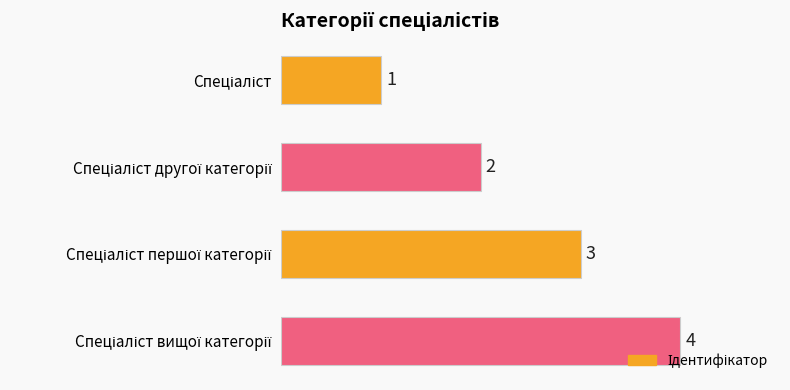

What is the smallest value displayed?

1